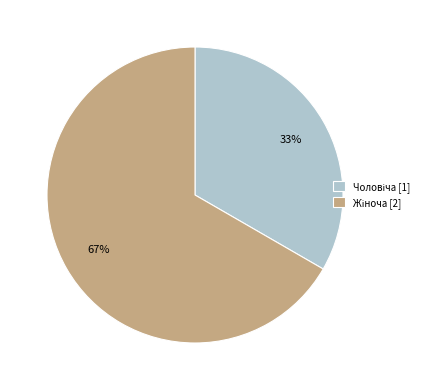

Is there a majority slice in this chart?

Yes